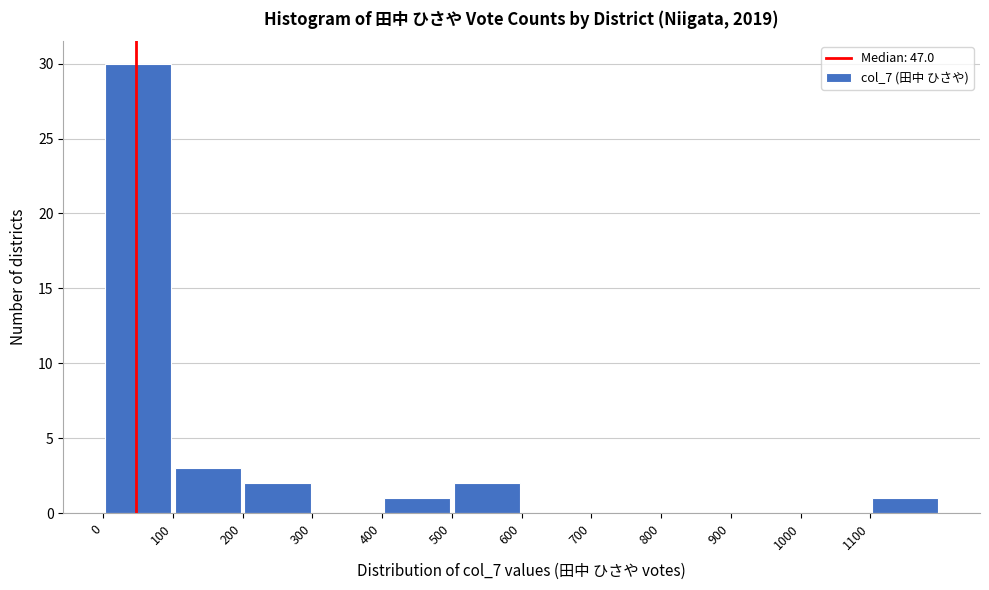

Reading left to right, list every bar in this chart as the range it spans on the x-axis followed by its height. The values are not printed on the chart, so give them approximately, as read against the axis.

0 to 100: 30
100 to 200: 3
200 to 300: 2
300 to 400: 0
400 to 500: 1
500 to 600: 2
600 to 700: 0
700 to 800: 0
800 to 900: 0
900 to 1000: 0
1000 to 1100: 0
1100 to 1200: 1